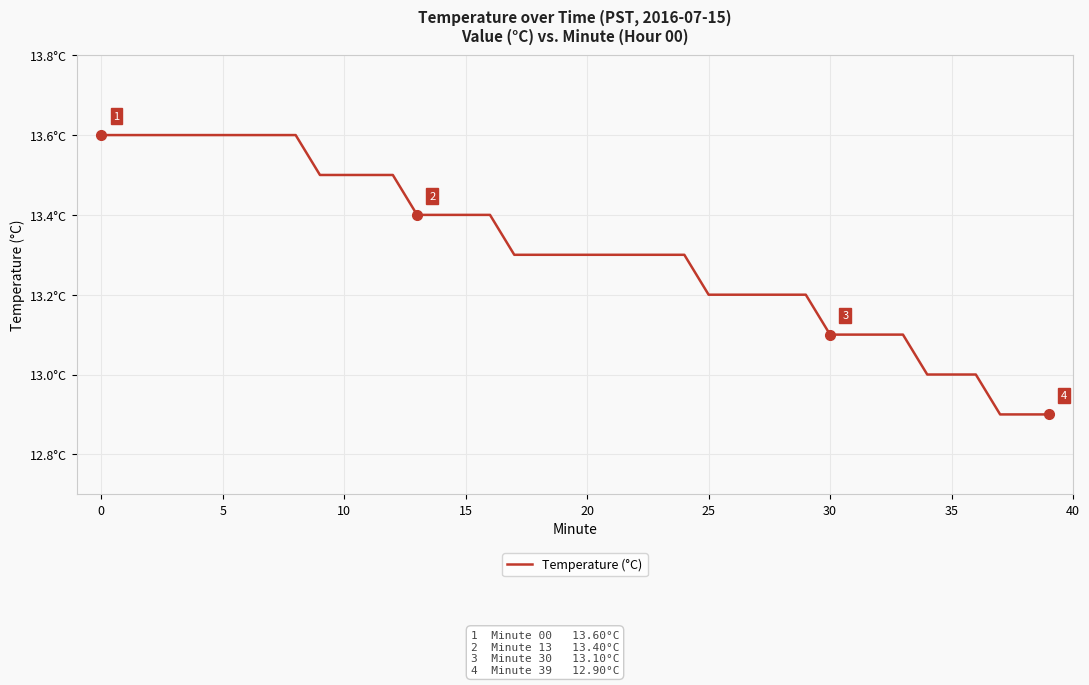

Is this an area chart (filled region under the line)?

No